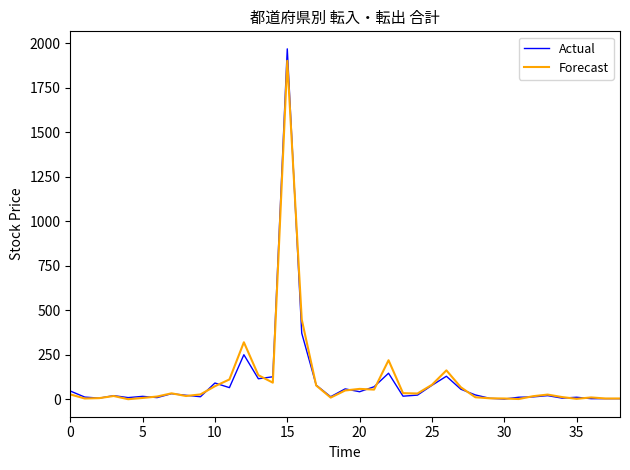

Which series has the widest spread of values?

Actual